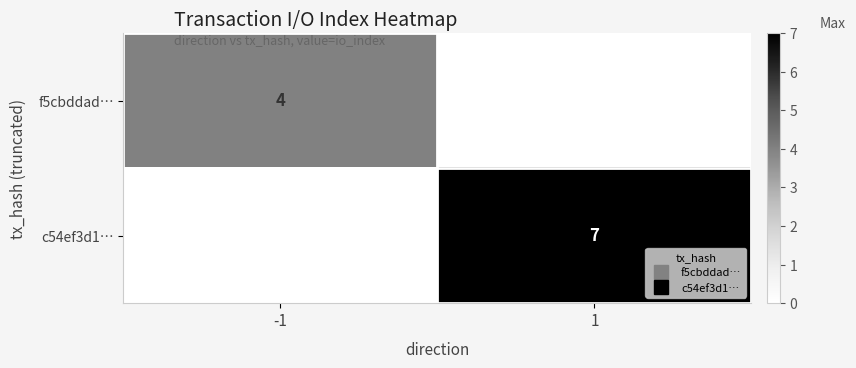

Which series has the largest range (max minus min)?

c54ef3d1…